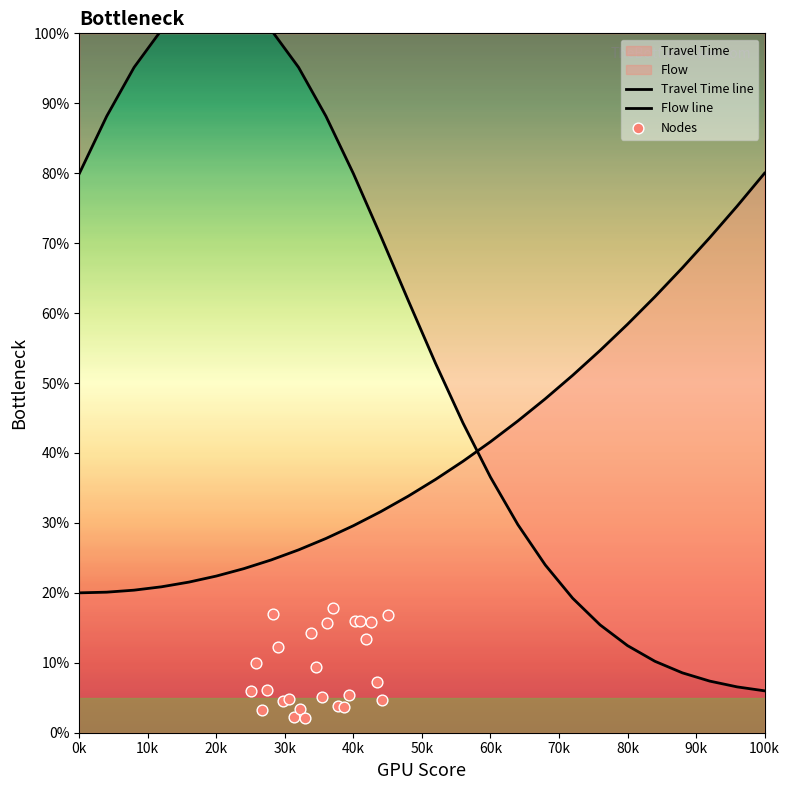

At how many categories does at least one series exceed 36?

26